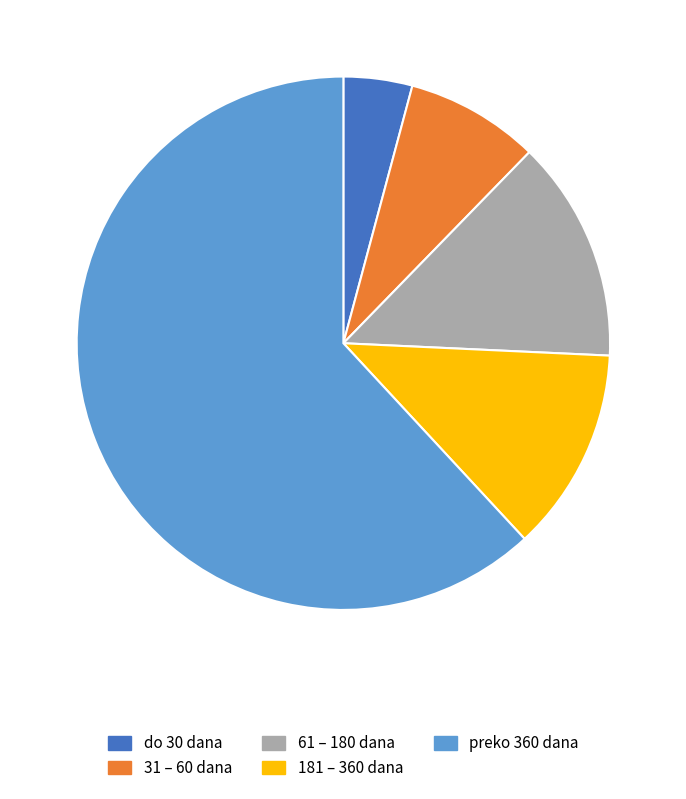

True or false: 181 – 360 dana accounts for 12% of the total.

True